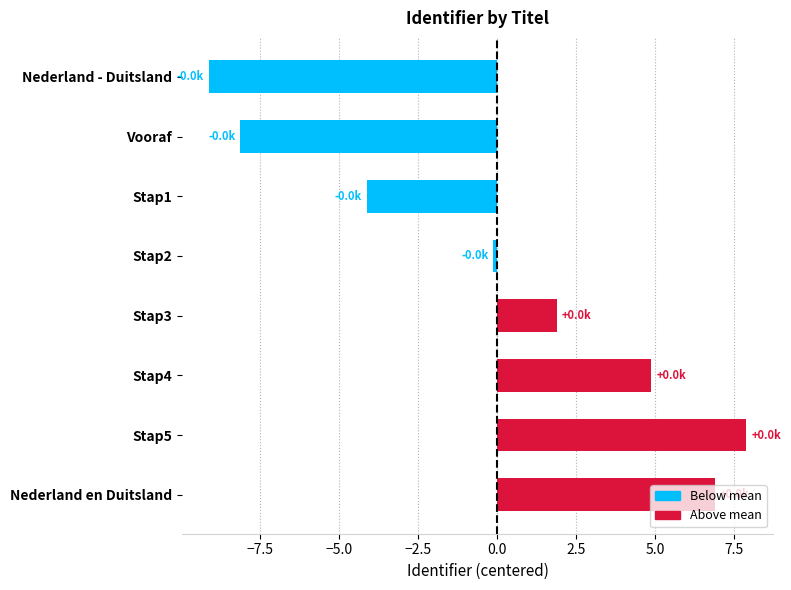

How many distinct data groups are displayed?

1